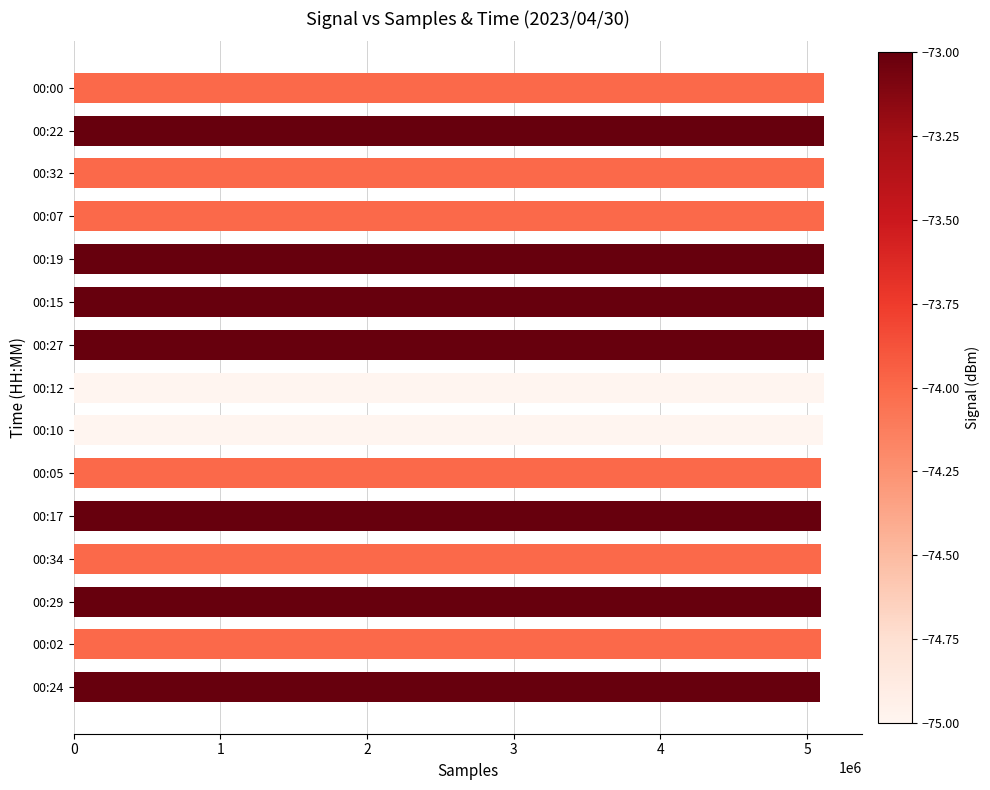

Is it true that the value at 00:17 is 1228557?

False